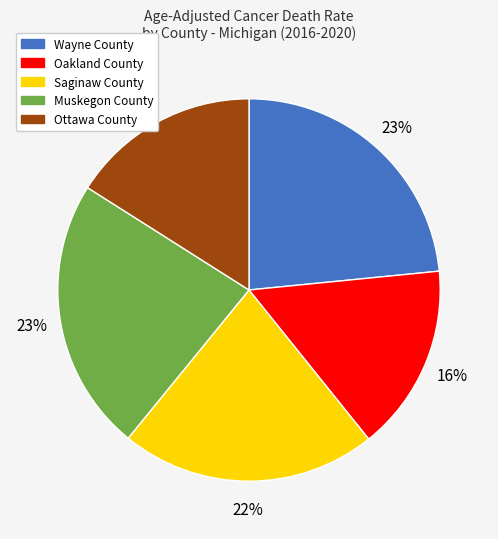

Is the sum of Muskegon County and Oakland County greater than half?

No